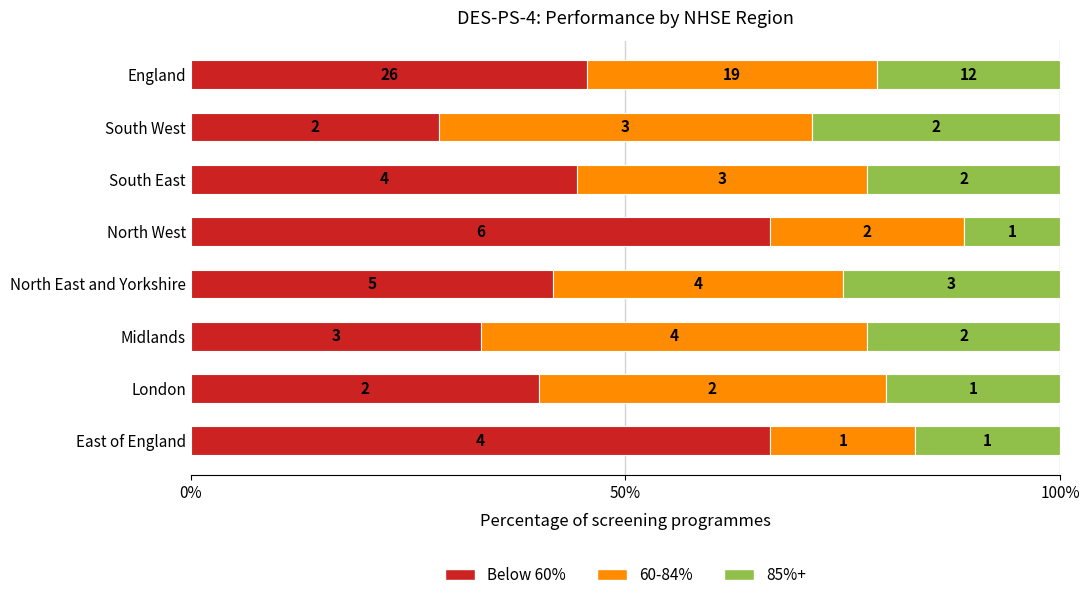

What are all the series names shown in the legend?

Below 60%, 60-84%, 85%+